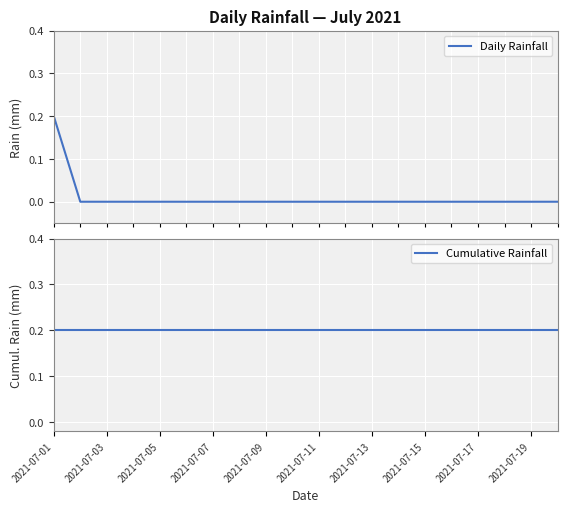

What are all the series names shown in the legend?

Daily Rainfall, Cumulative Rainfall